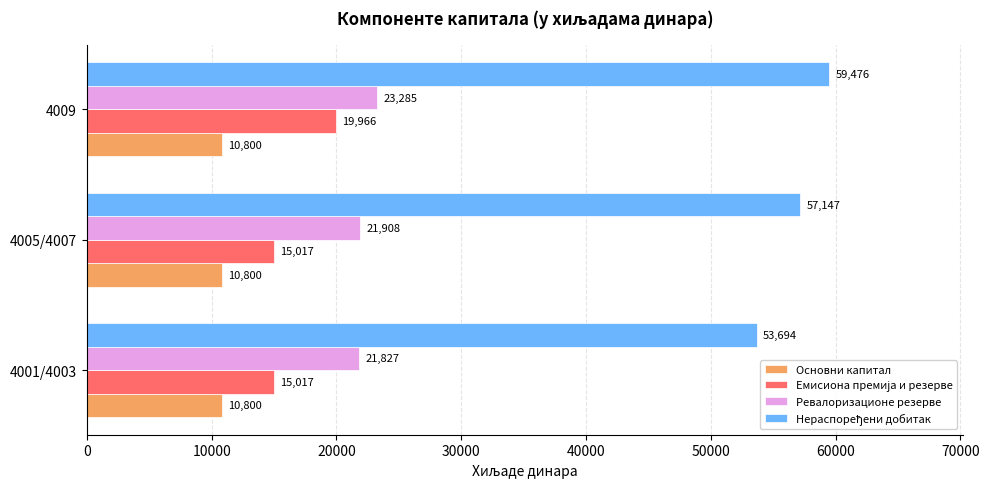

What is the minimum value for Ревалоризационе резерве?

21827